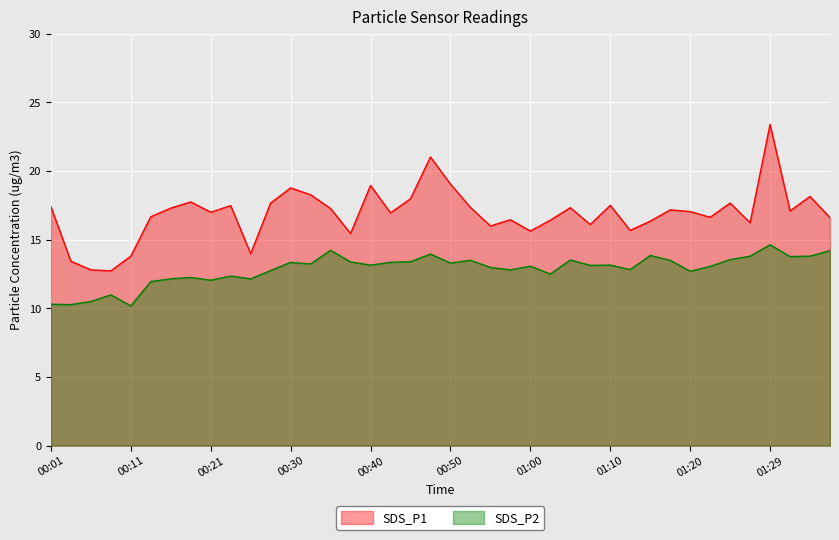

What is the highest value of the SDS_P1 series?

23.4